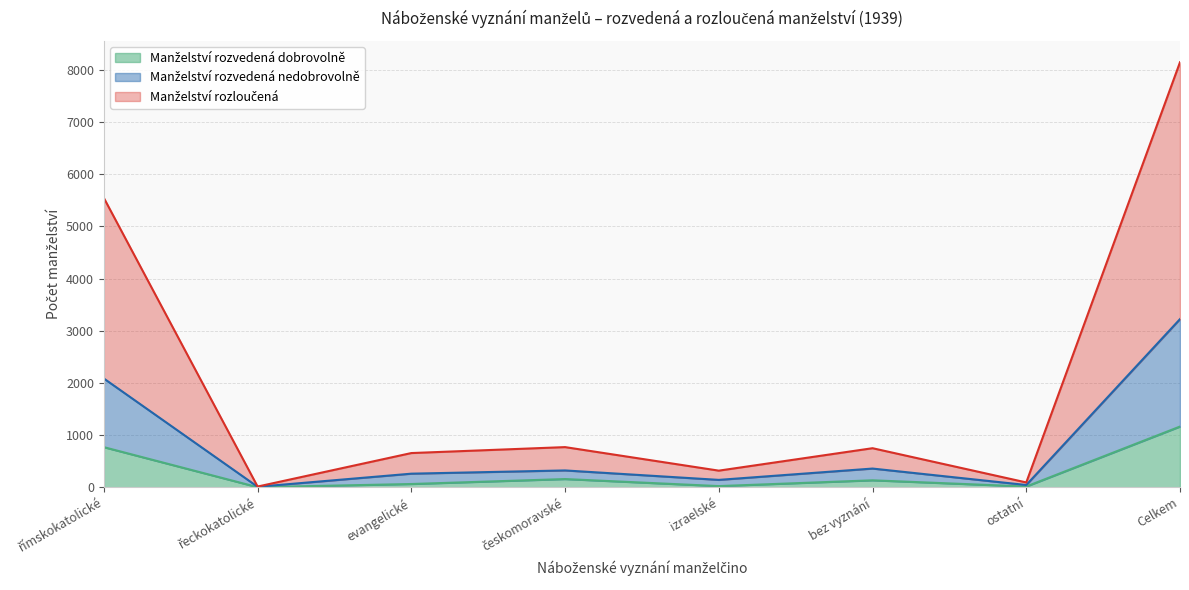

True or false: Manželství rozvedená nedobrovolně and Manželství rozloučená intersect in this chart.

False